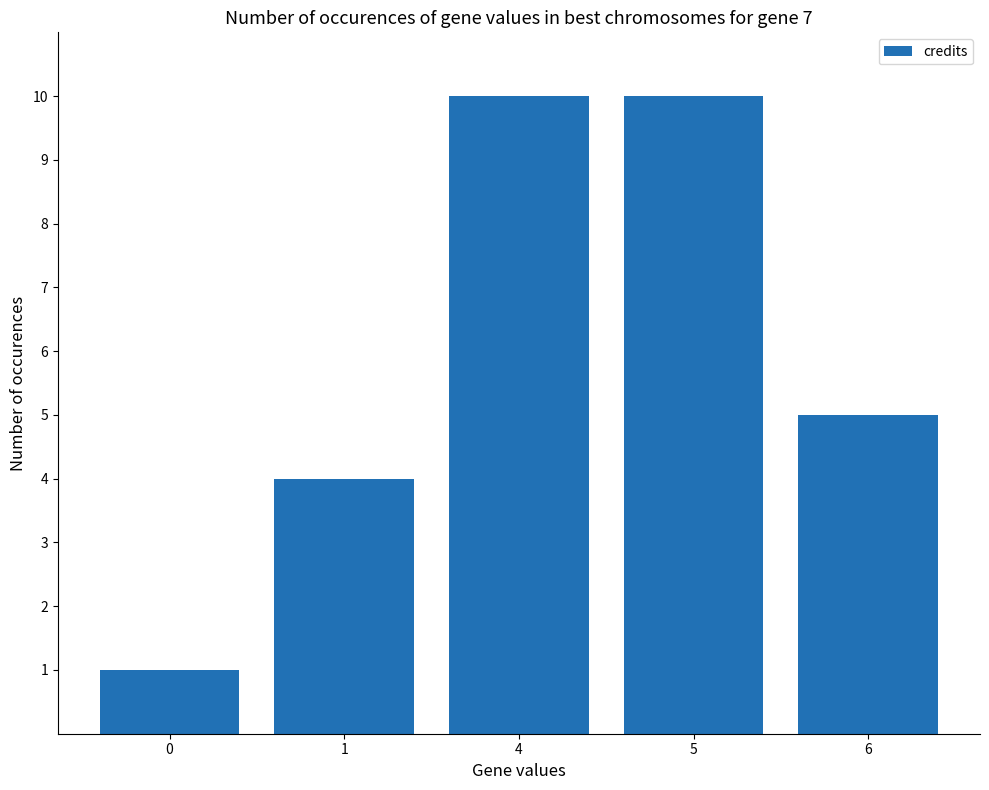

At which label does the data first exceed 5?

4